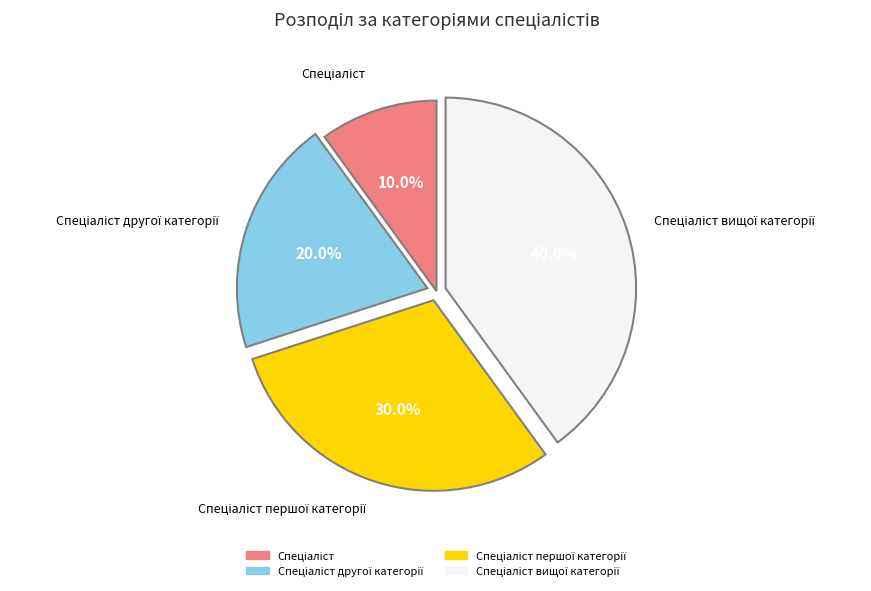

Does any single category account for the majority?

No